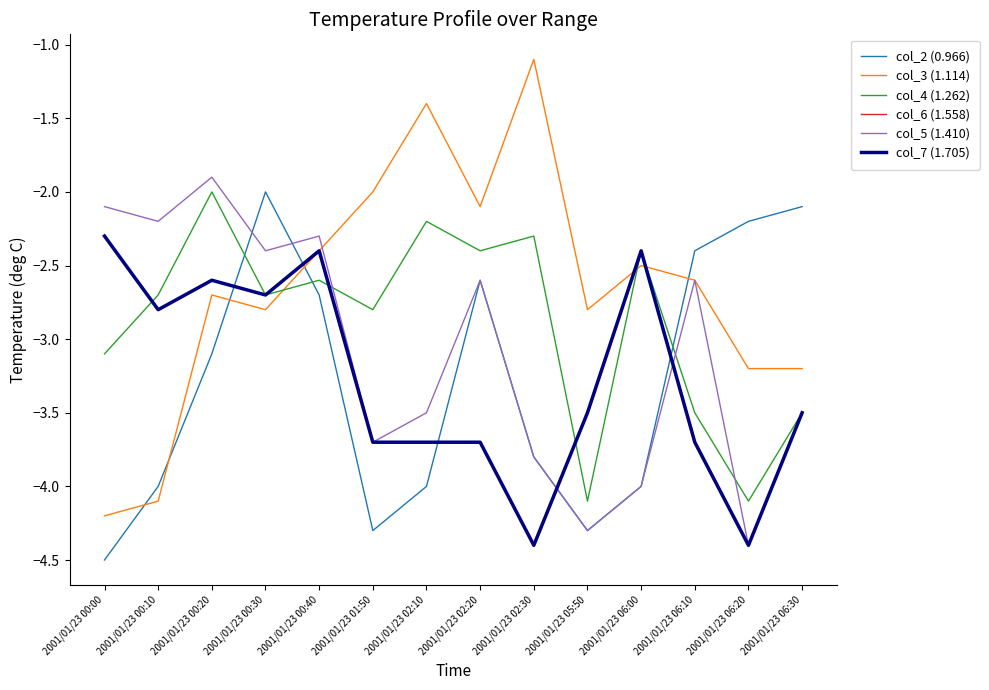

Which category has the highest value across all series?

2001/01/23 02:30